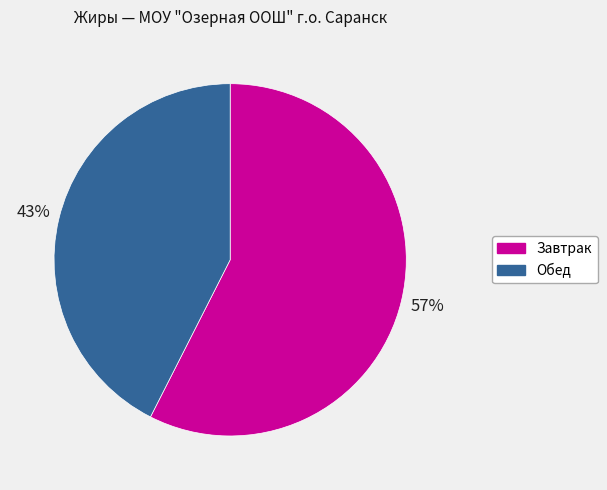

Between Завтрак and Обед, which is larger?

Завтрак